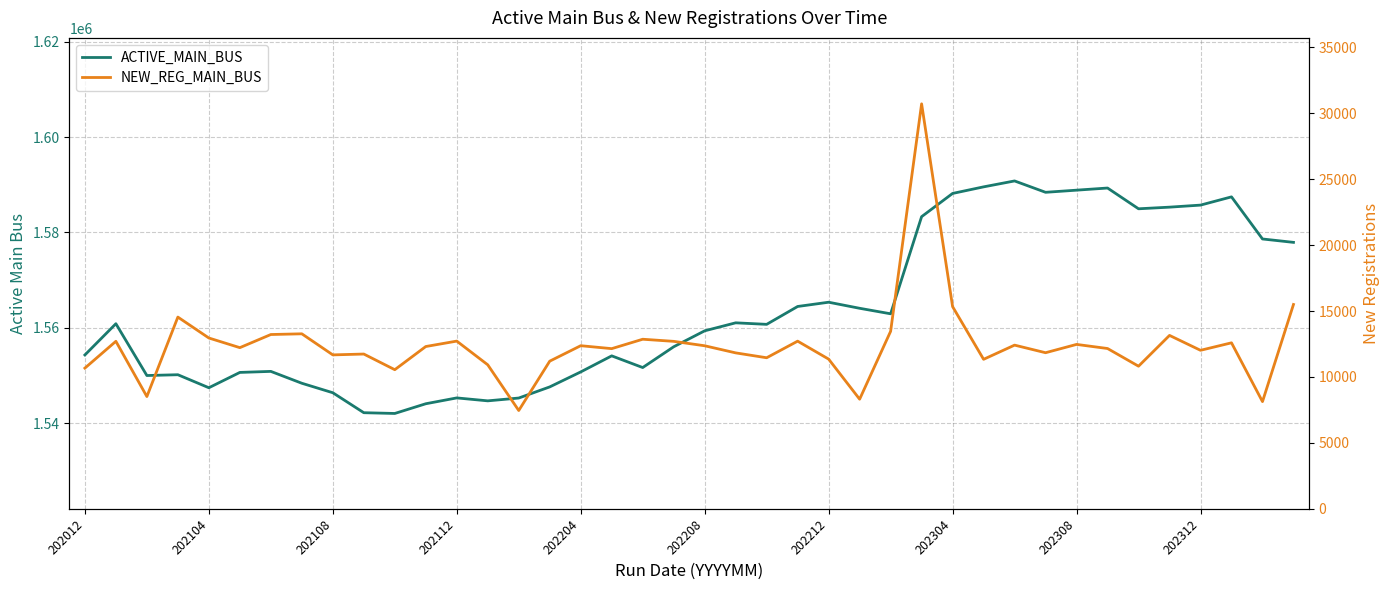

In ACTIVE_MAIN_BUS, how many points are higher than both neighbors (excluding endpoints)?

10